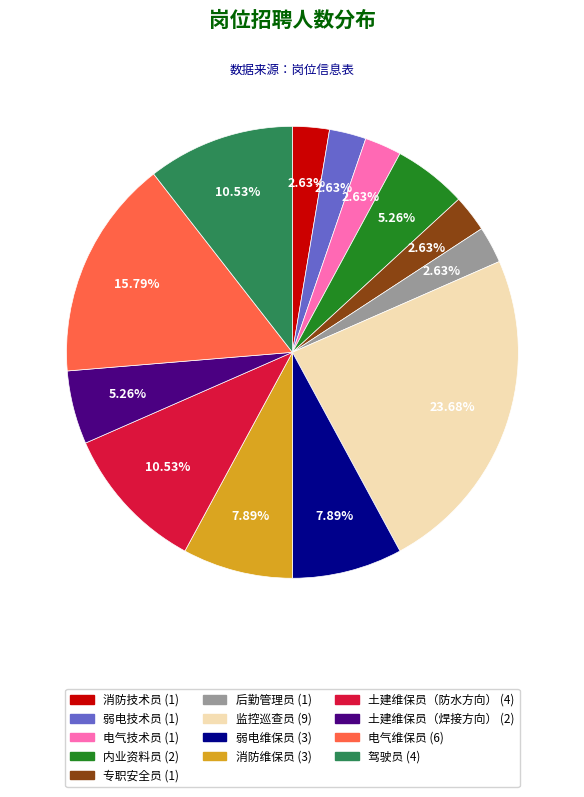

The 消防维保员 slice represents 15% of the pie. True or false?

False